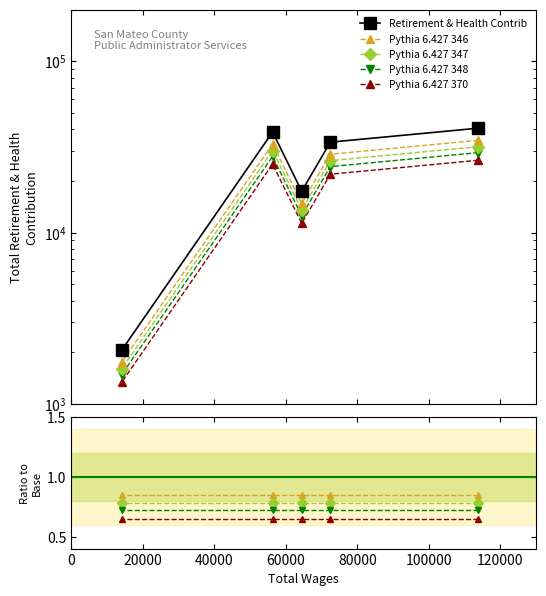

Does the chart have visible grid lines?

No